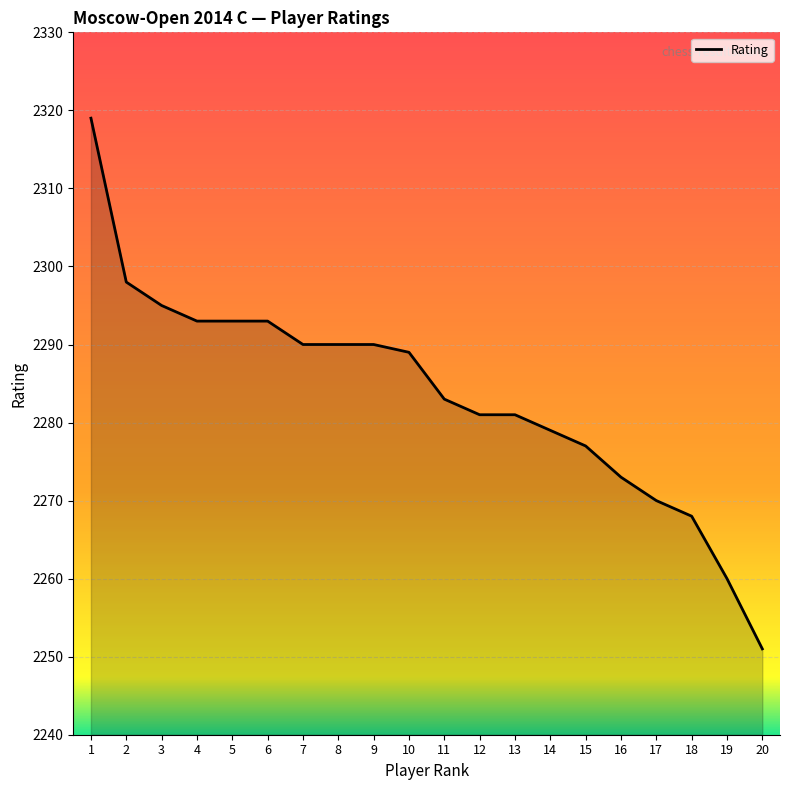

Where is the data nearest to the value 2285?

11